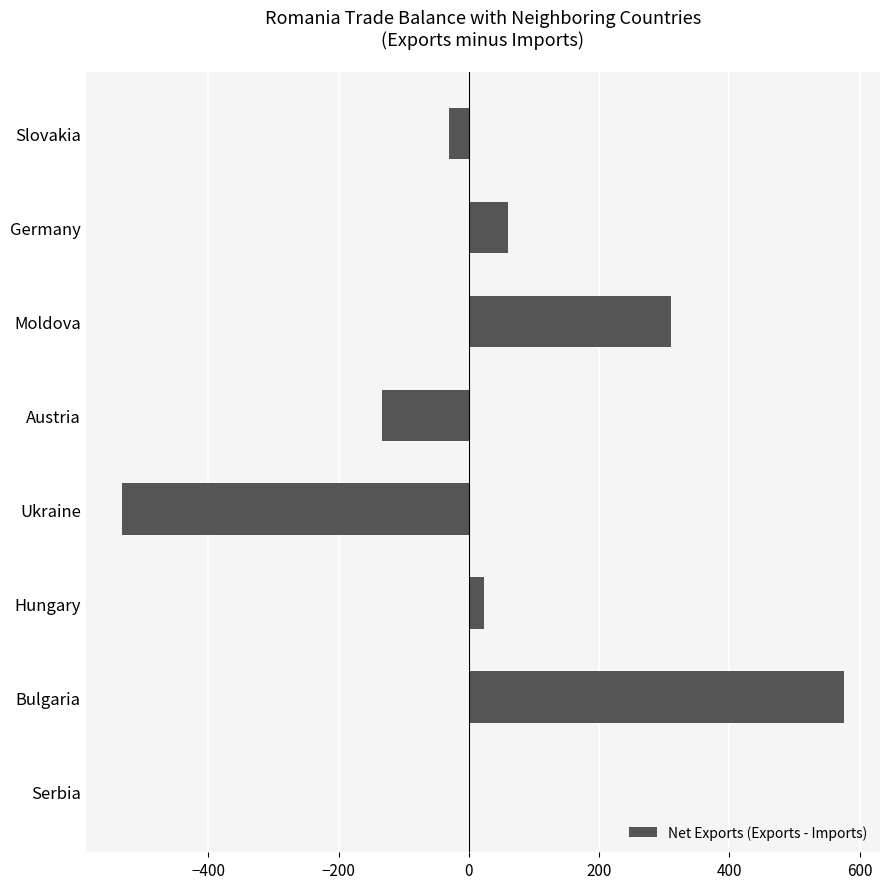

Between Moldova and Germany, which is larger?

Moldova